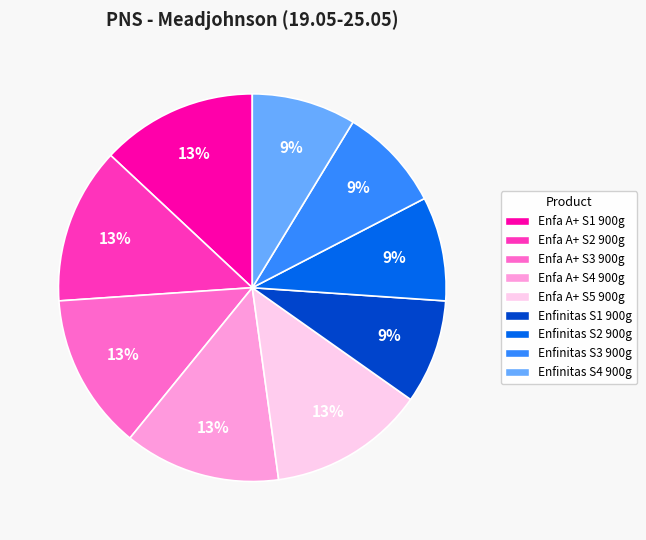

Is Enfinitas S4 900g the majority of the pie?

No